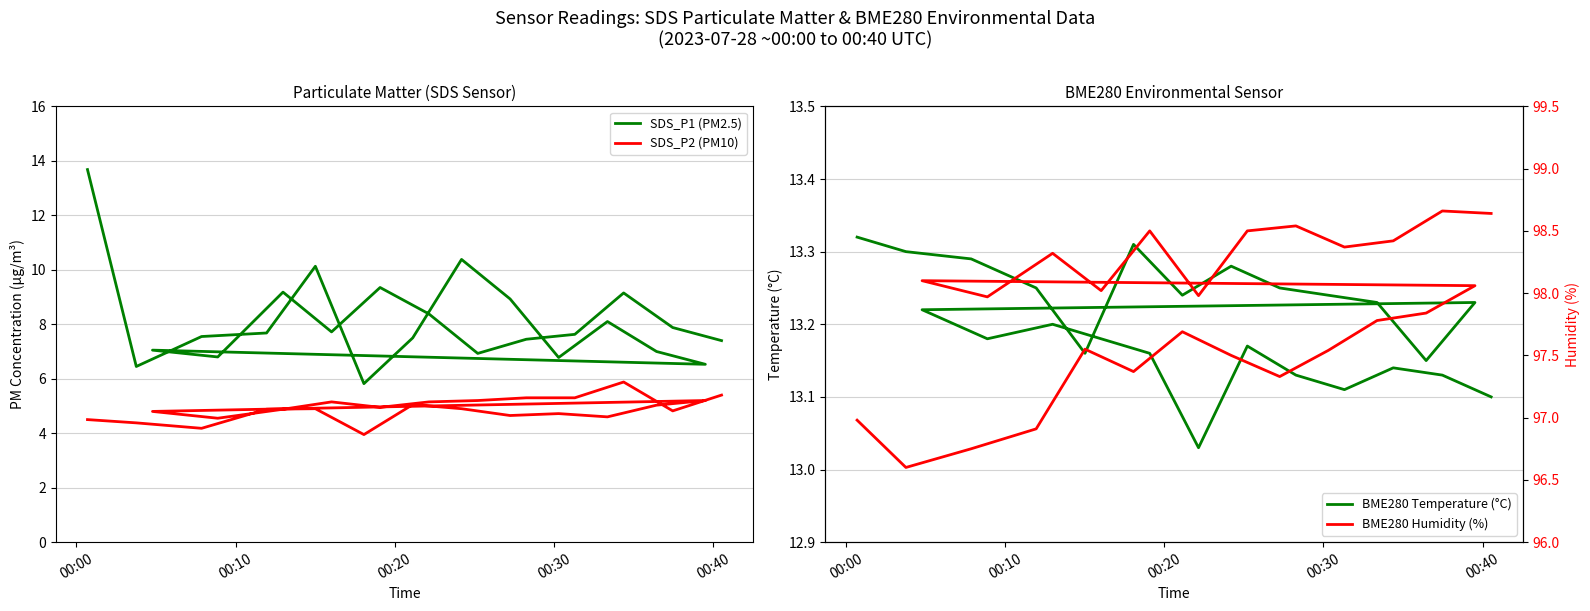

What is the greatest value displayed?

98.7